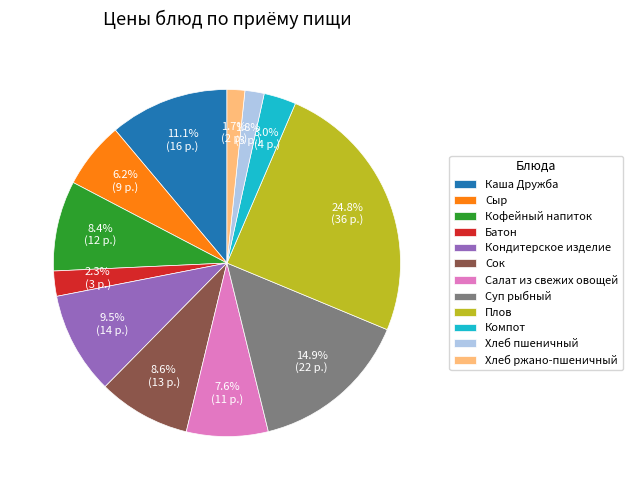

To the nearest percent, what portion does Каша Дружба represent?

11%